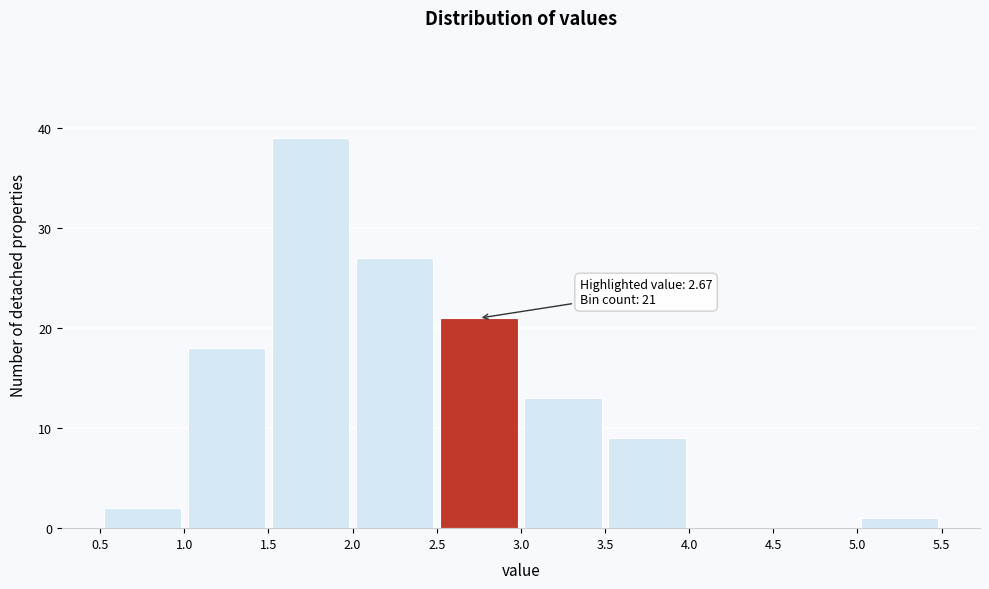

Over which range of the x-axis is the bar tallest?

1.5 to 2.0